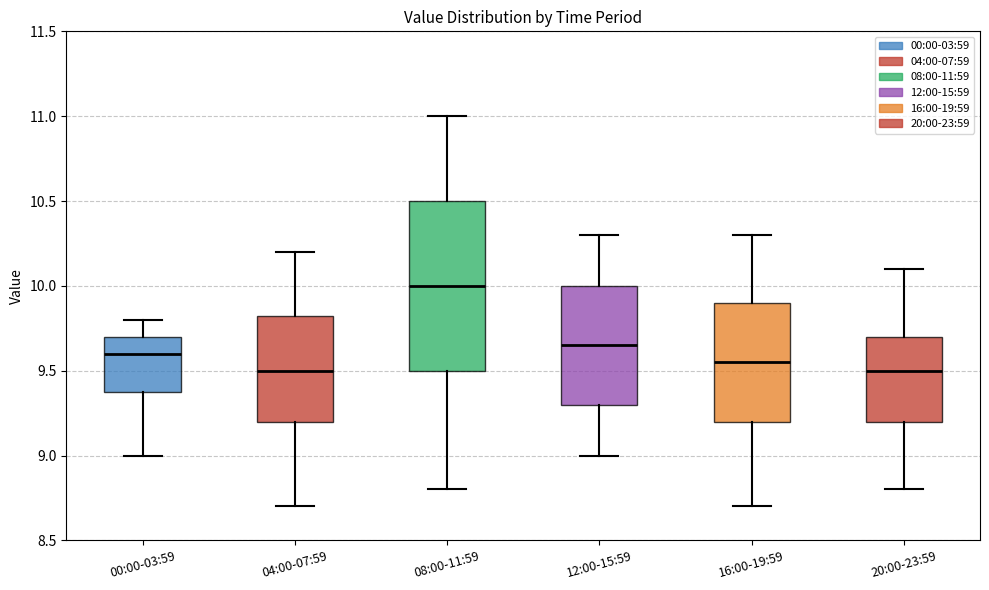

Reading left to right, read every box against the y-axis: the position of its median line, the range the box covers, and the ends of its whiskers. The values are not printed on the chart, so give them approximately, as read against the axis.

00:00-03:59: median 9.60, box 9.40 to 9.70, whiskers 9.00 to 9.80
04:00-07:59: median 9.50, box 9.20 to 9.85, whiskers 8.70 to 10.20
08:00-11:59: median 10.00, box 9.50 to 10.50, whiskers 8.80 to 11.00
12:00-15:59: median 9.65, box 9.30 to 10.00, whiskers 9.00 to 10.30
16:00-19:59: median 9.55, box 9.20 to 9.90, whiskers 8.70 to 10.30
20:00-23:59: median 9.50, box 9.20 to 9.70, whiskers 8.80 to 10.10